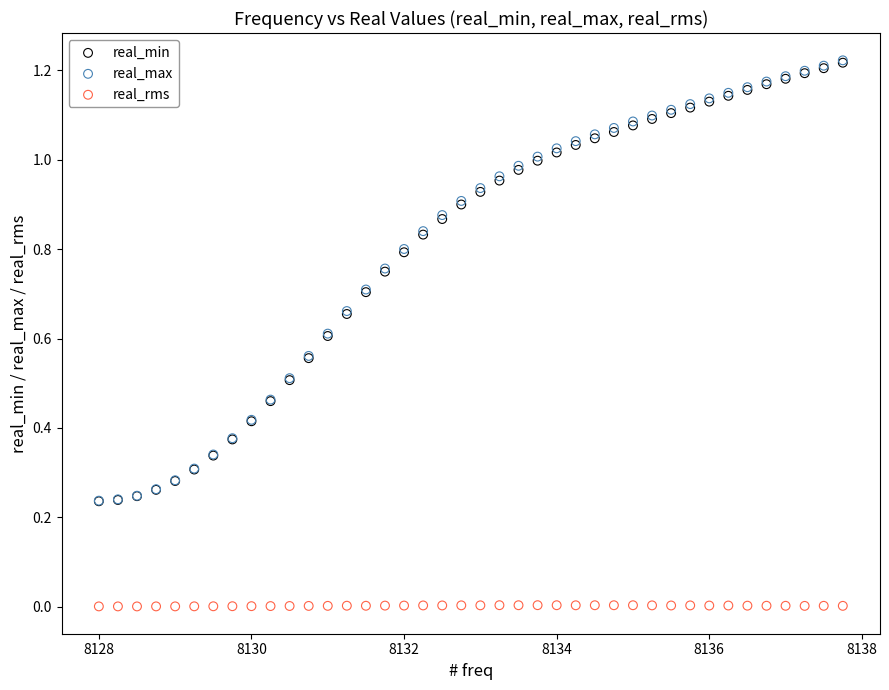

What are all the series names shown in the legend?

real_min, real_max, real_rms